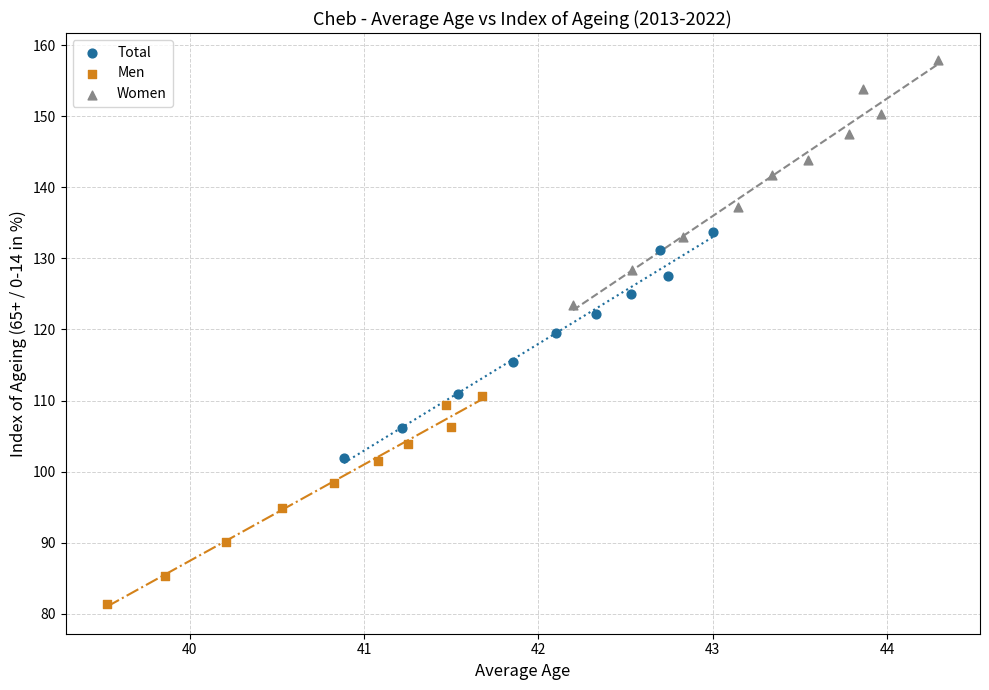

Which series has the largest Y range (max minus min)?

Women